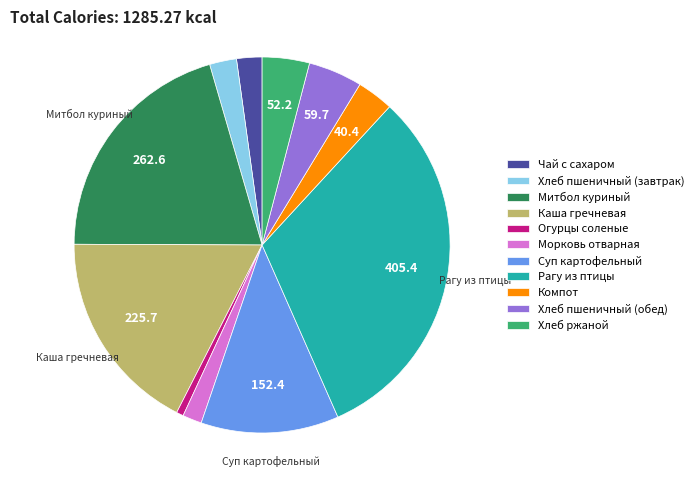

Do Хлеб пшеничный (завтрак) and Огурцы соленые together represent more than half of the pie?

No